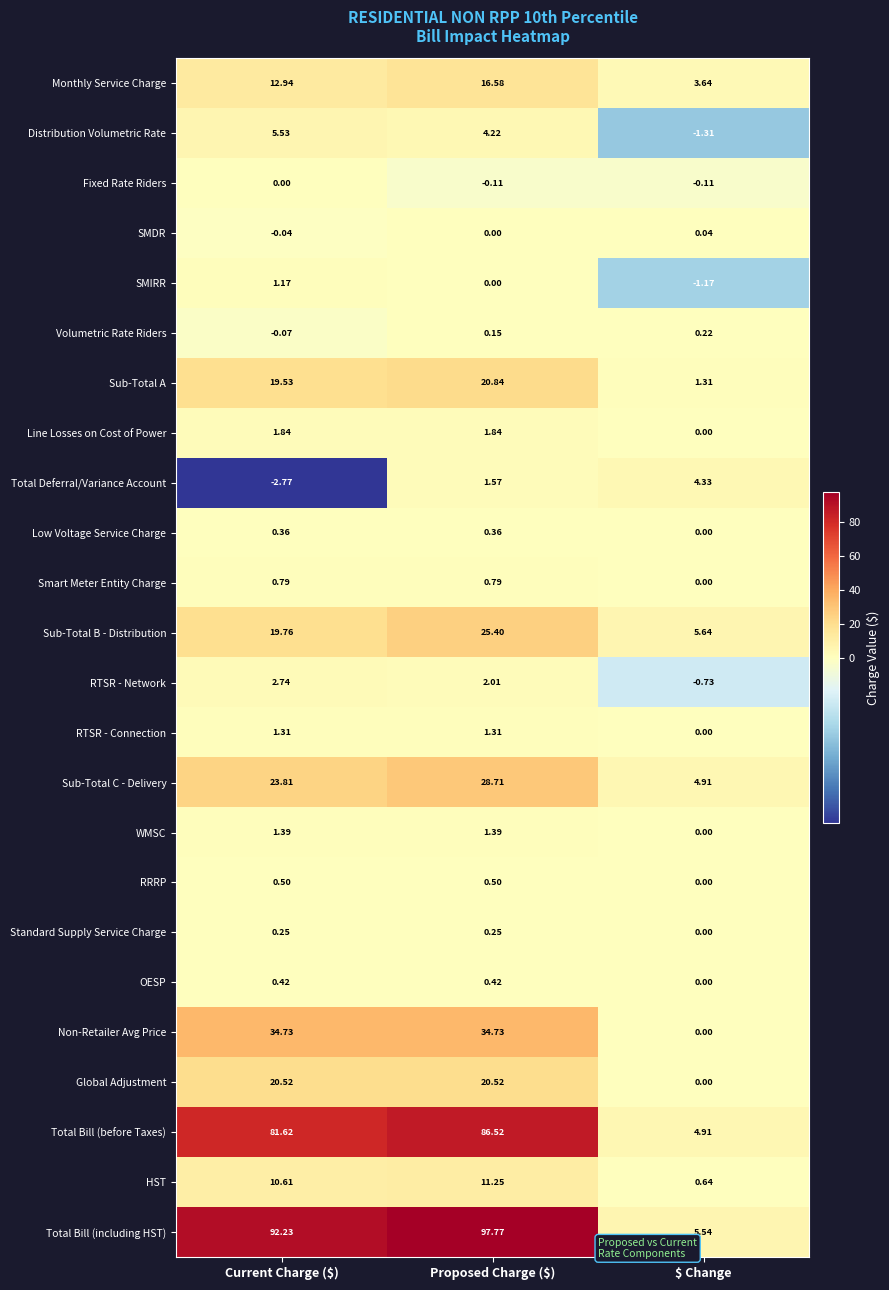

At Current Charge ($), list the series in order from largest to smallest.

Total Bill (including HST), Total Bill (before Taxes), Non-Retailer Avg Price, Sub-Total C - Delivery, Global Adjustment, Sub-Total B - Distribution, Sub-Total A, Monthly Service Charge, HST, Distribution Volumetric Rate, RTSR - Network, Line Losses on Cost of Power, WMSC, RTSR - Connection, SMIRR, Smart Meter Entity Charge, RRRP, OESP, Low Voltage Service Charge, Standard Supply Service Charge, Fixed Rate Riders, SMDR, Volumetric Rate Riders, Total Deferral/Variance Account